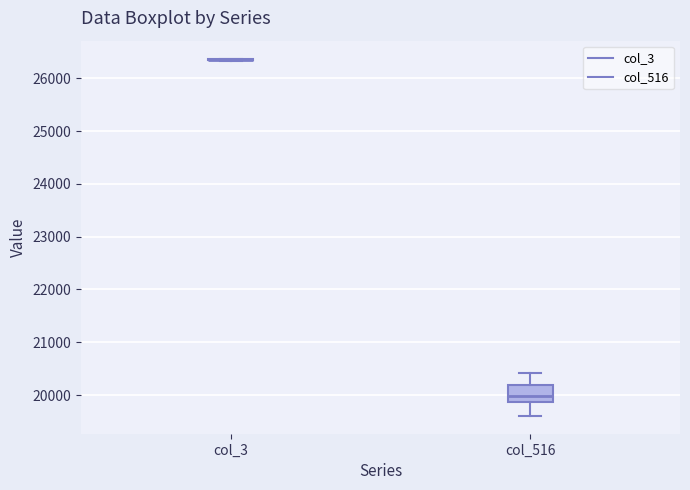

Which box is the tallest, from its lower edge to its upper edge?

col_516